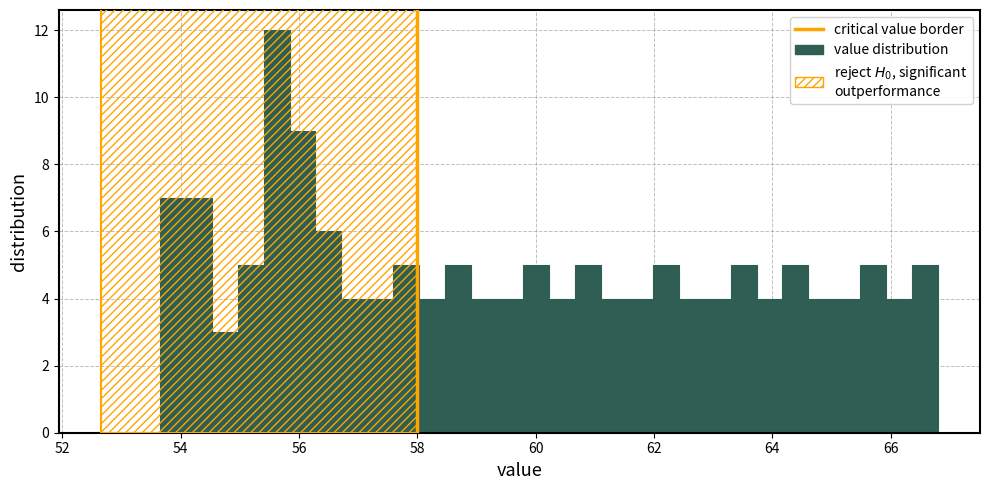

Read against the x-axis, roughly where is the centre of the tallest bar?

55.6